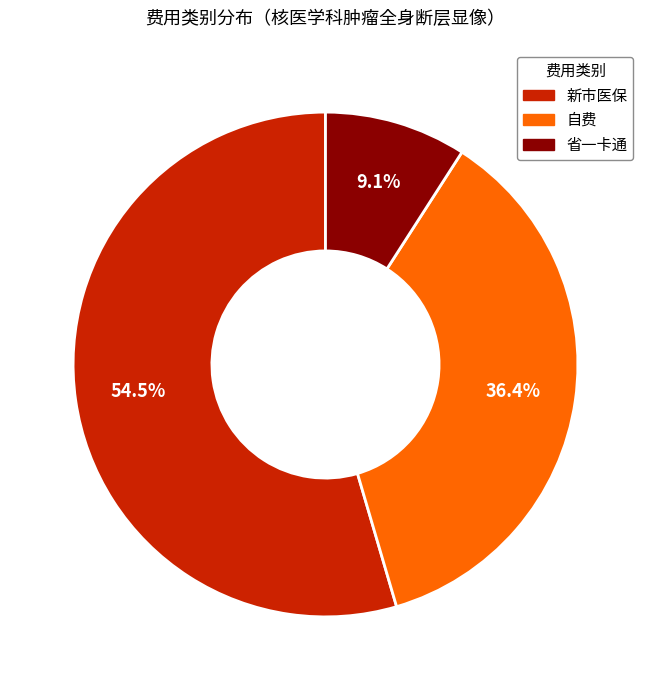

What is the majority slice?

新市医保